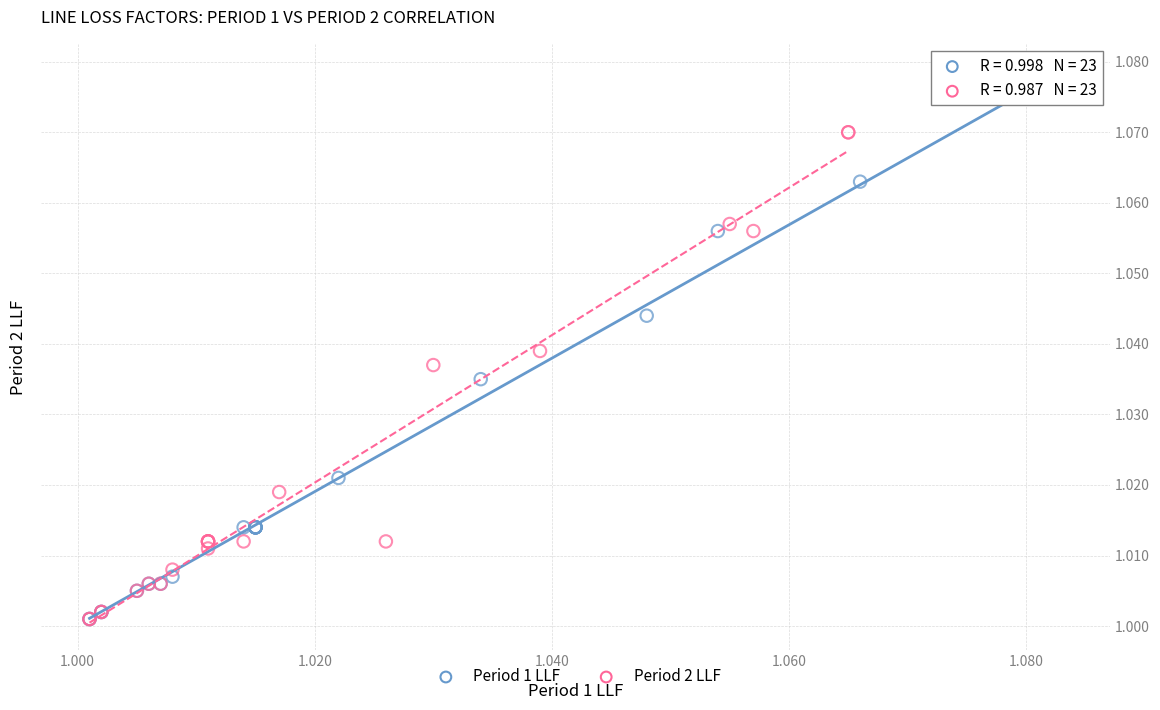

Which series has the widest spread of Y values?

Period 1 LLF